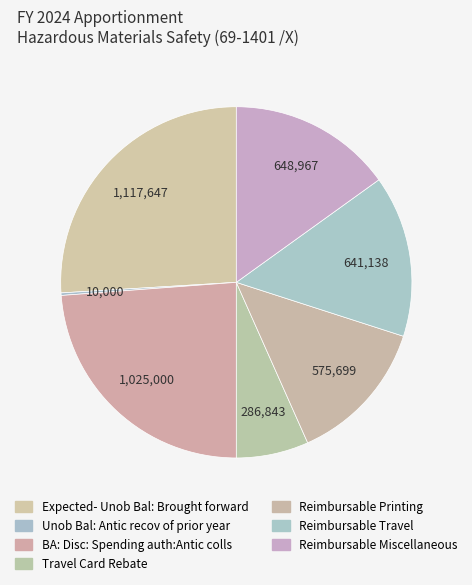

Is BA: Disc: Spending auth:Antic colls the majority of the pie?

No